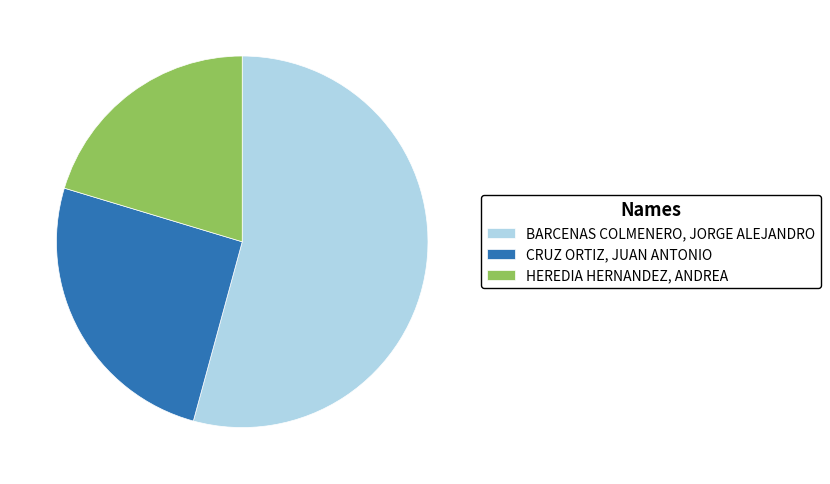

Rank the categories by value from lowest to highest.

HEREDIA HERNANDEZ, ANDREA, CRUZ ORTIZ, JUAN ANTONIO, BARCENAS COLMENERO, JORGE ALEJANDRO